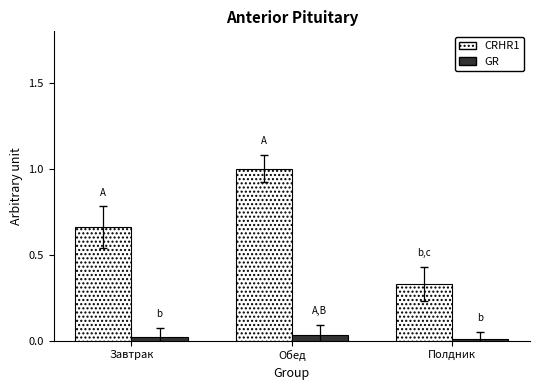

What is the value of the CRHR1 bar at the 2nd from the left?

1.0